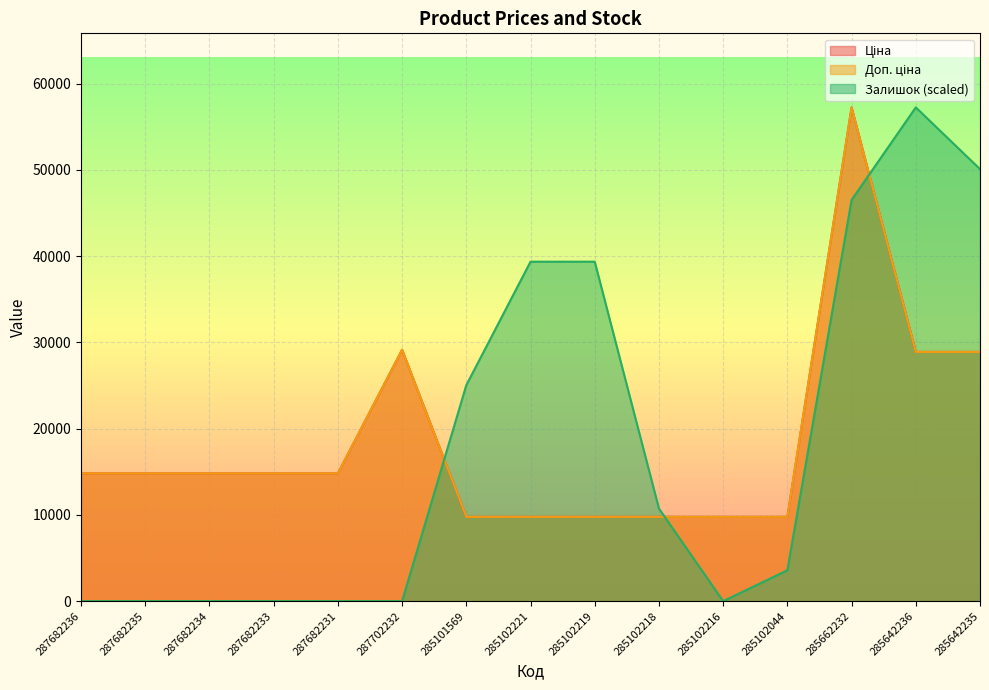

Where does the Залишок series first go above 3578?

285101569